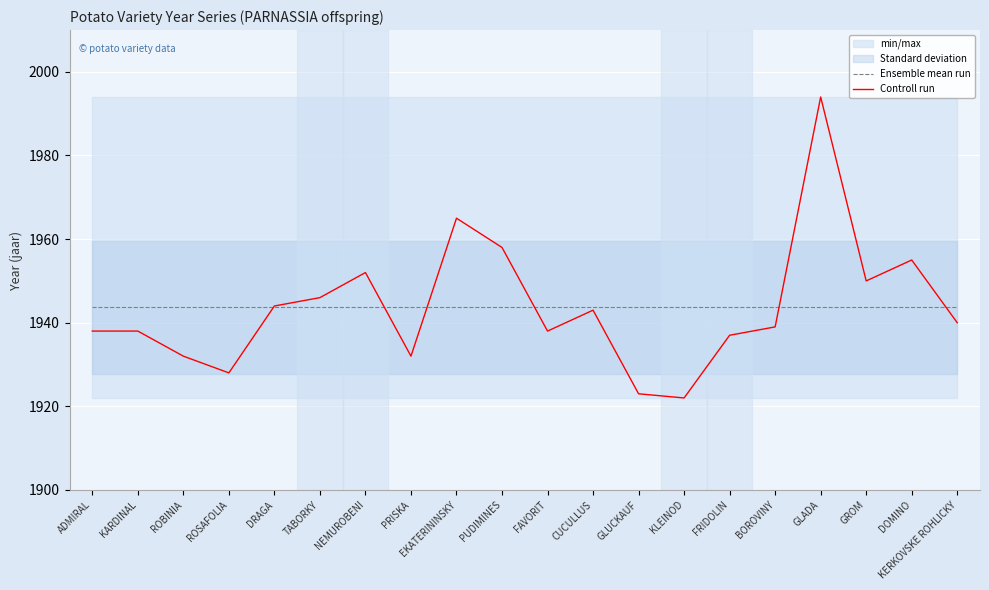

True or false: Ensemble mean run has a value of 1049.1 at CUCULLUS.

False